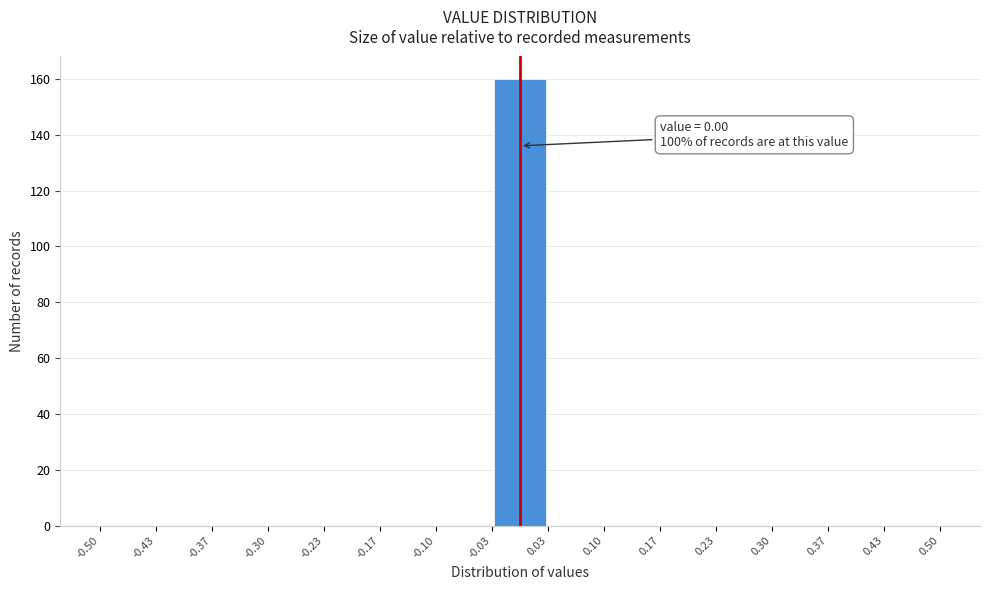

Over which range of the x-axis is the bar tallest?

-0.03 to 0.03